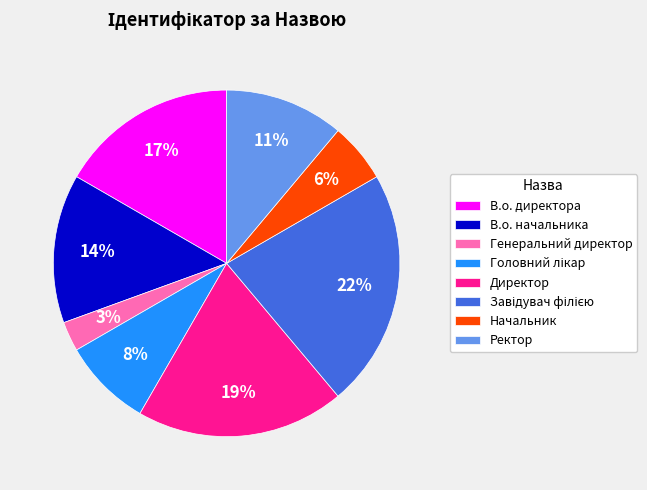

To the nearest percent, what is the combined percentage of Ректор and Начальник?

17%